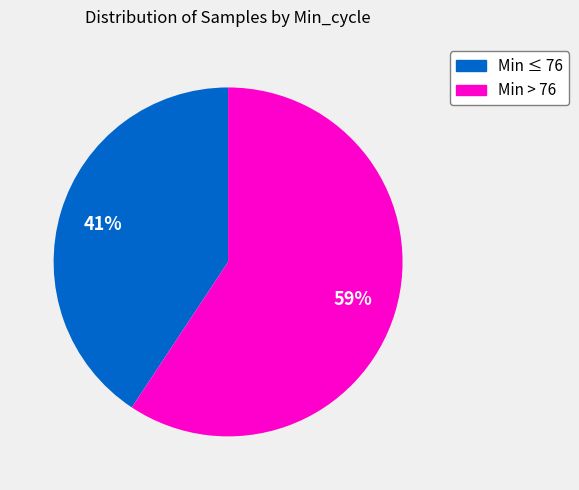

To the nearest percent, what is the average slice percentage?

50%